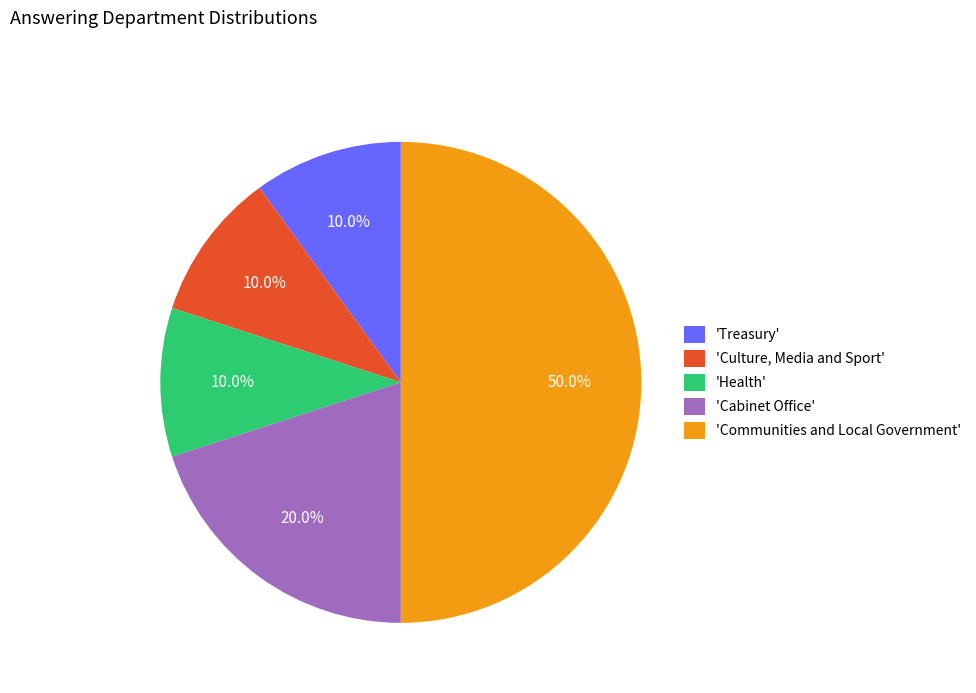

Which category has the biggest portion of the pie?

'Communities and Local Government'